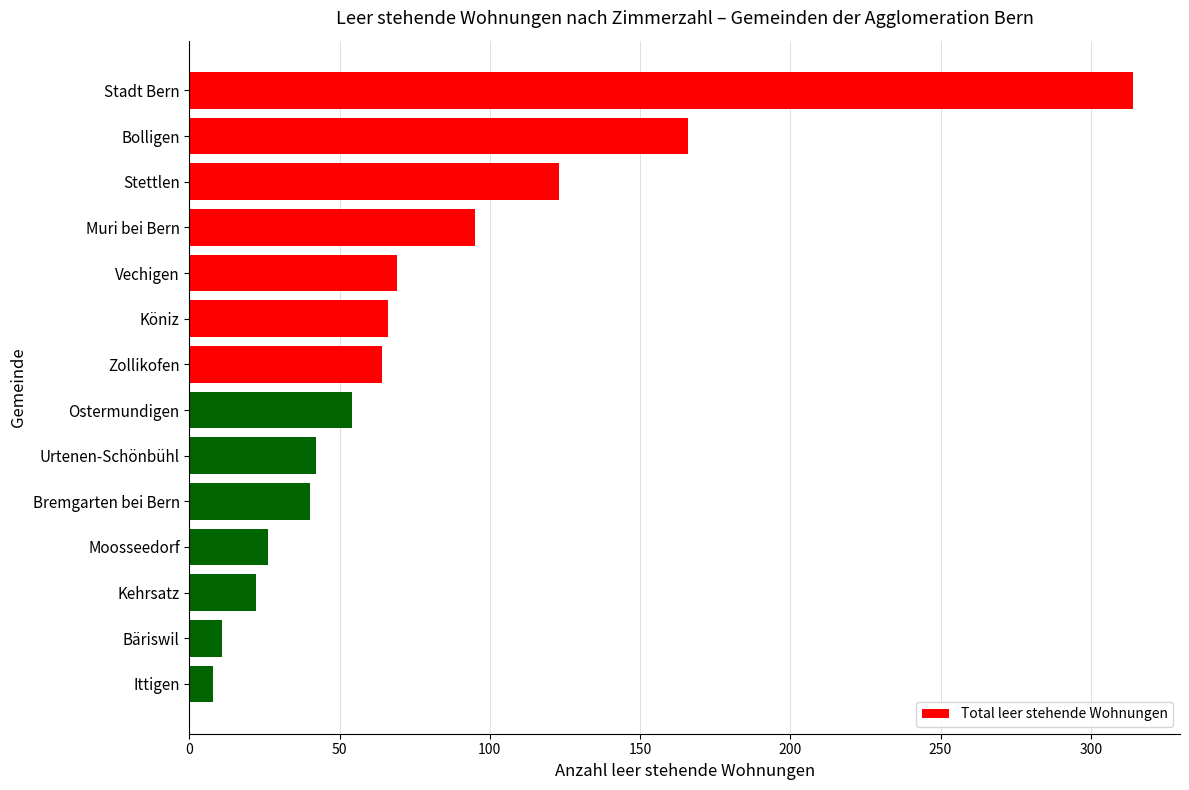

What is the difference between the maximum and minimum values?

306